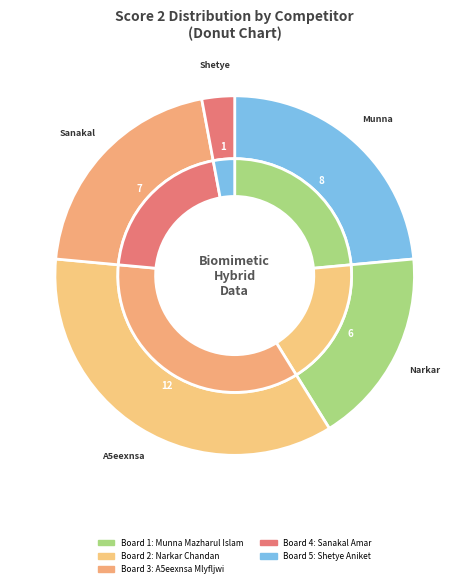

Between A5eexnsa Mlyfljwi and Sanakal Amar, which is larger?

A5eexnsa Mlyfljwi